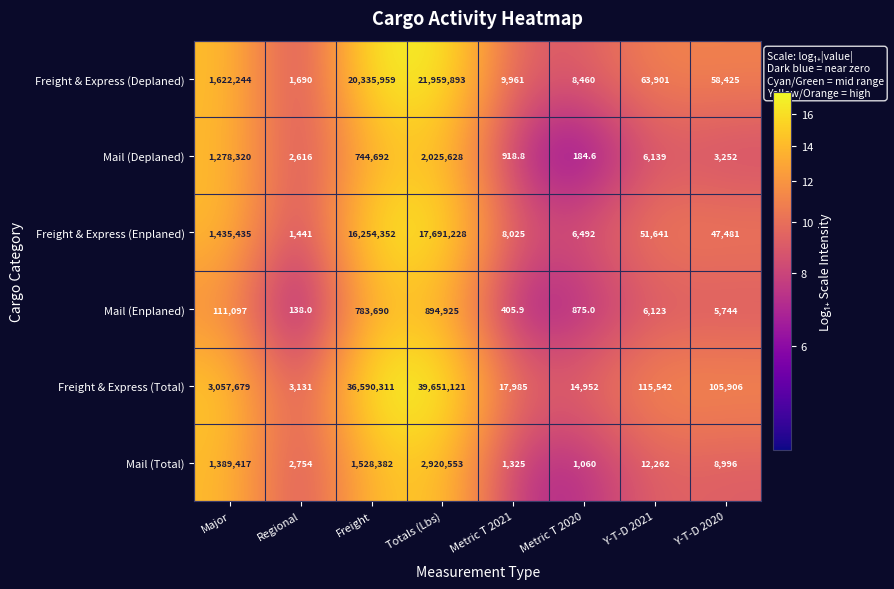

What is the difference between the maximum and second lowest values in the Freight & Express (Deplaned) series?

21951433.0